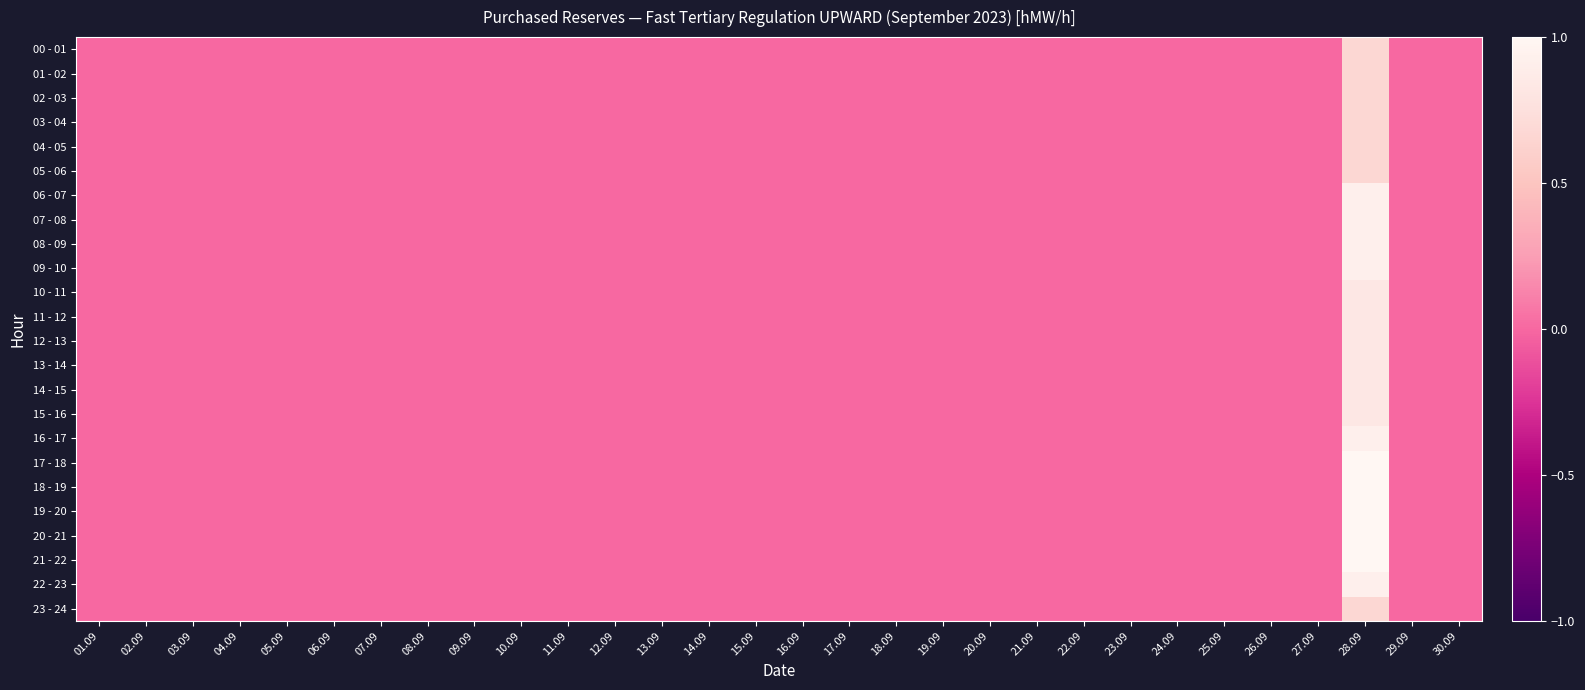

List the series in order of their peak value, lowest first.

00 - 01, 01 - 02, 02 - 03, 03 - 04, 04 - 05, 05 - 06, 23 - 24, 10 - 11, 11 - 12, 12 - 13, 13 - 14, 14 - 15, 15 - 16, 06 - 07, 07 - 08, 08 - 09, 09 - 10, 16 - 17, 22 - 23, 17 - 18, 18 - 19, 19 - 20, 20 - 21, 21 - 22